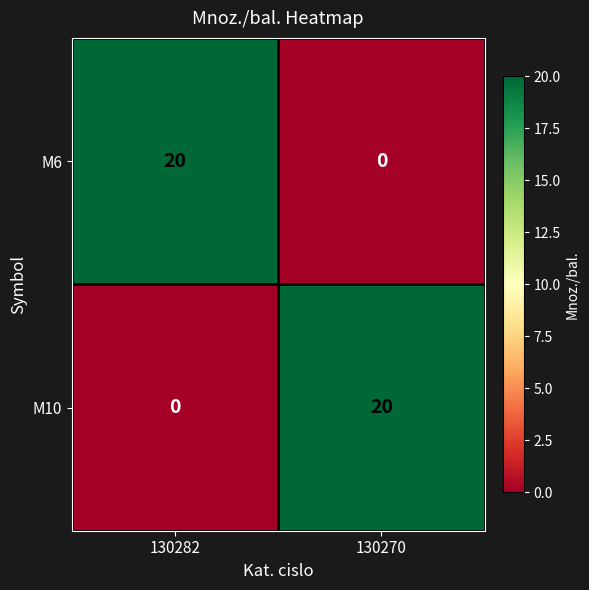

What is the spread (max minus min) of values at 130270?

20